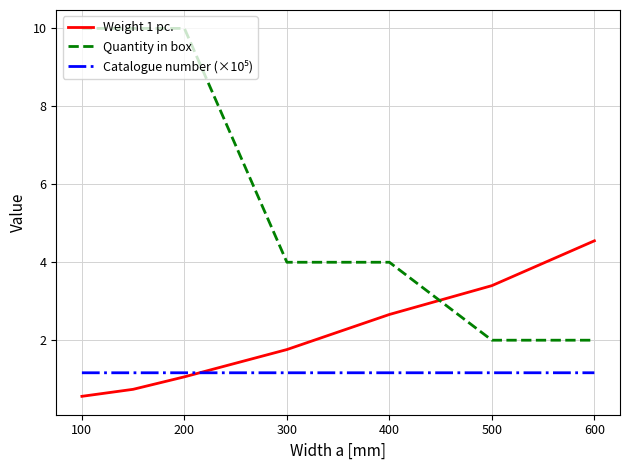

What is the highest value of the Quantity in box series?

10.0